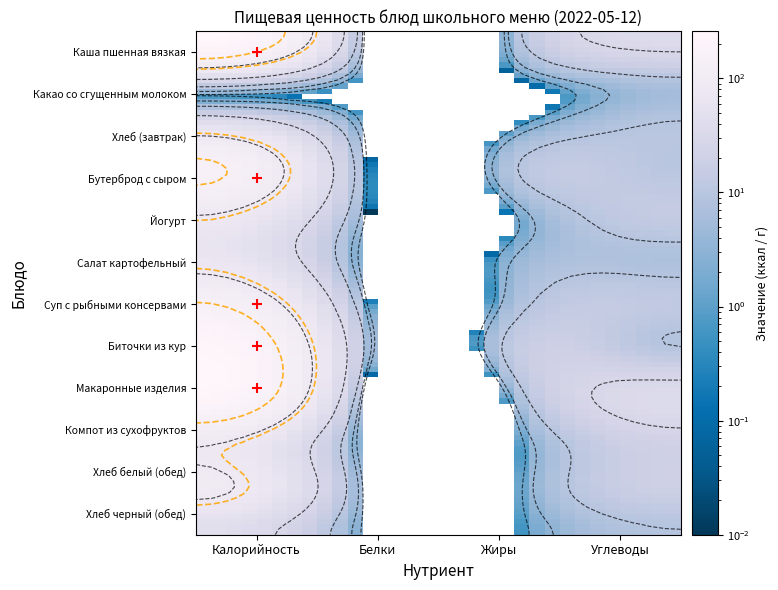

Which series has the largest total across all categories?

Каша пшенная вязкая